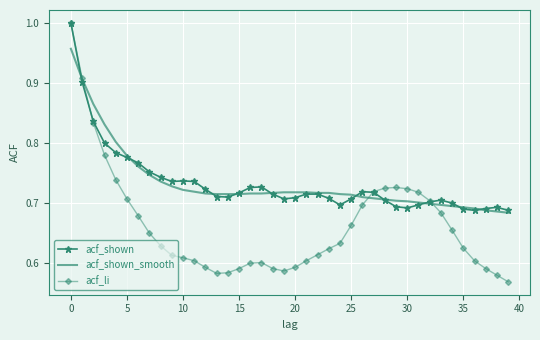

What are all the series names shown in the legend?

acf_shown, acf_shown_smooth, acf_li